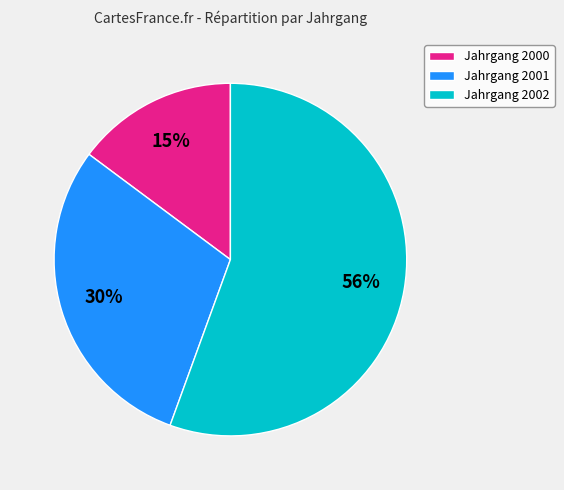

Which slice is the largest?

Jahrgang 2002